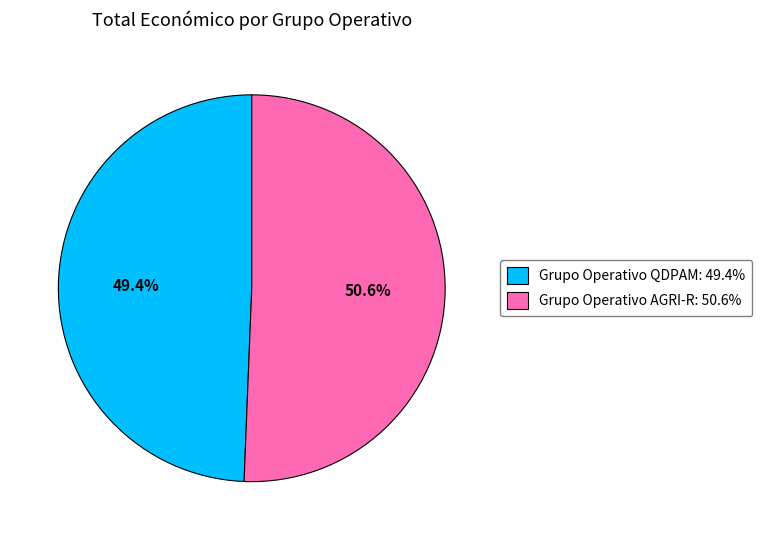

What is the smallest slice in the pie chart?

Grupo Operativo QDPAM: 49.4%